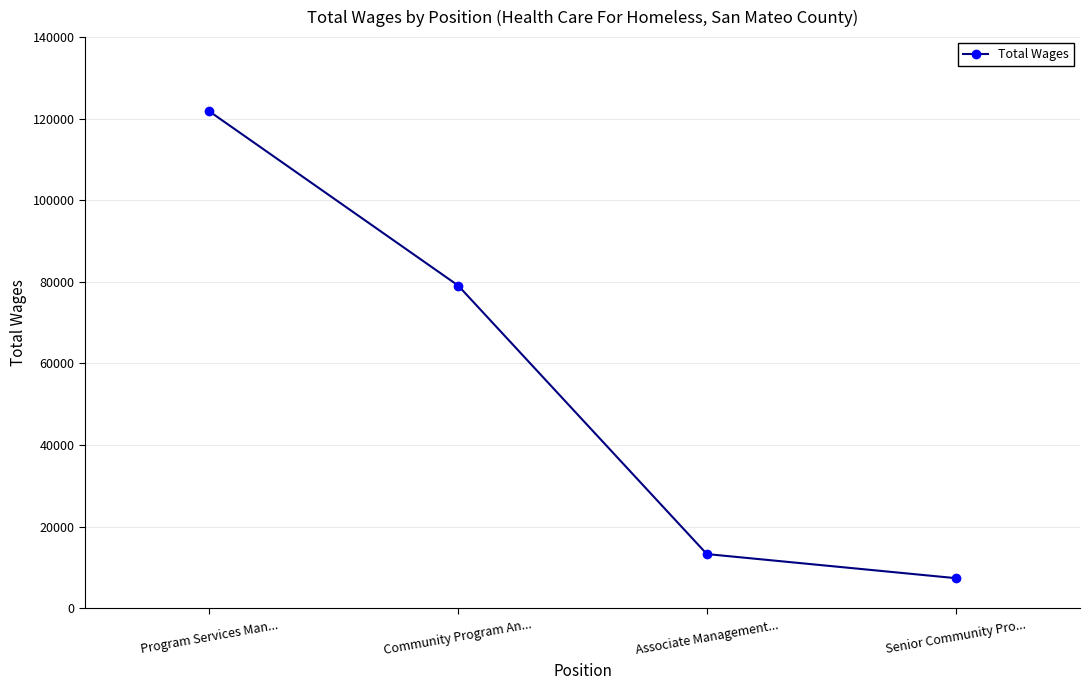

Which has a higher value, Associate Management... or Senior Community Pro...?

Associate Management...